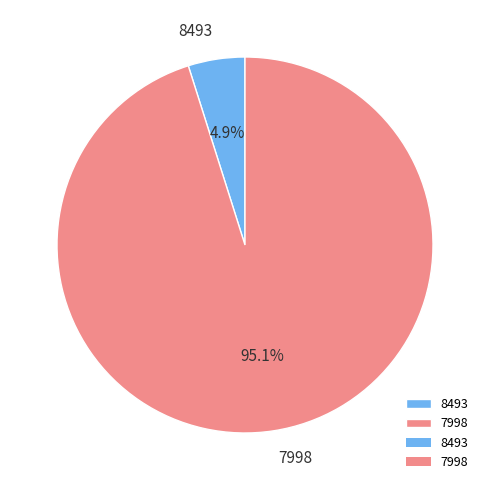

What is the majority slice?

7998